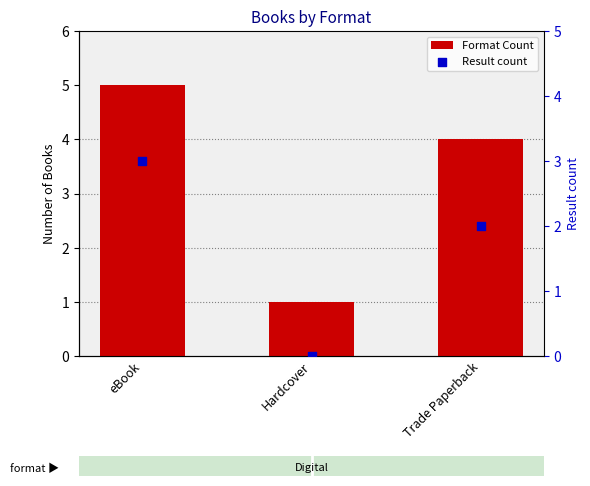

Which series contains the highest Y value?

Format Count